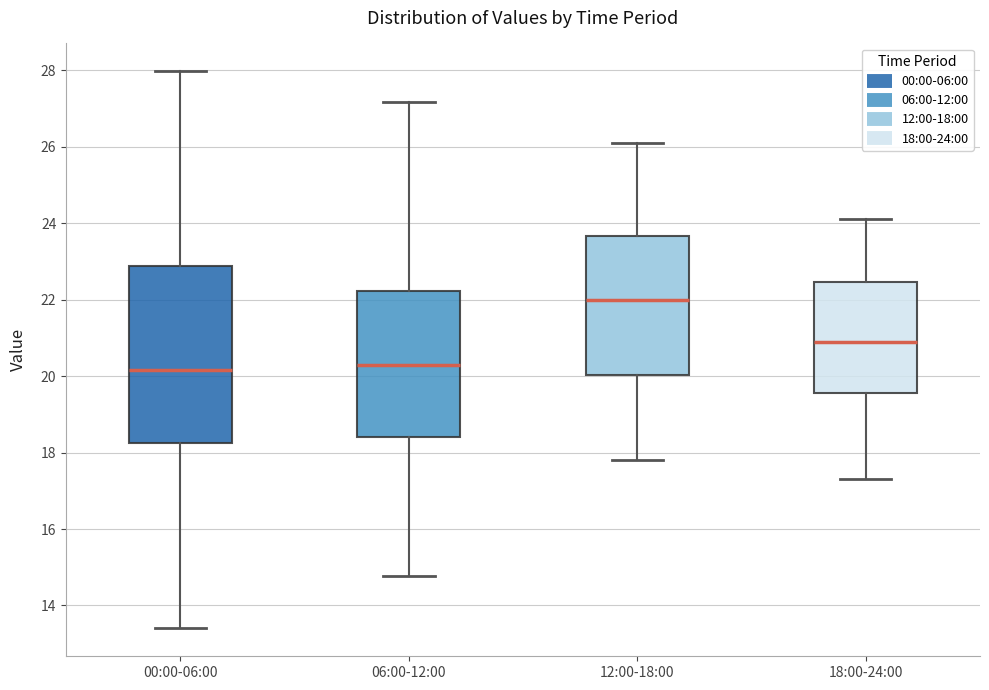

Reading left to right, transcribe this box plot: for each box, give where its median line is, the range the box spans, and where its two whiskers end, as read against the y-axis. The values are not printed on the chart, so give them approximately, as read against the axis.

00:00-06:00: median 20.2, box 18.2 to 22.8, whiskers 13.4 to 28.0
06:00-12:00: median 20.2, box 18.4 to 22.2, whiskers 14.8 to 27.2
12:00-18:00: median 22.0, box 20.0 to 23.6, whiskers 17.8 to 26.2
18:00-24:00: median 21.0, box 19.6 to 22.4, whiskers 17.4 to 24.2